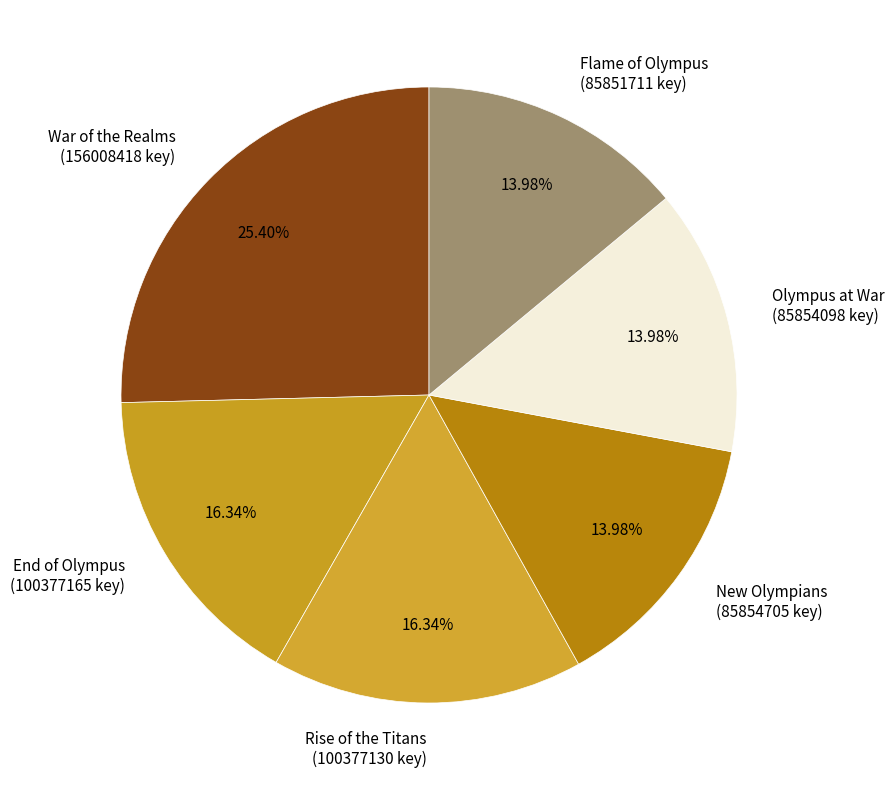

Approximately how many times larger is the value at End of Olympus (100377165 key) compared to Flame of Olympus (85851711 key)?

1.2